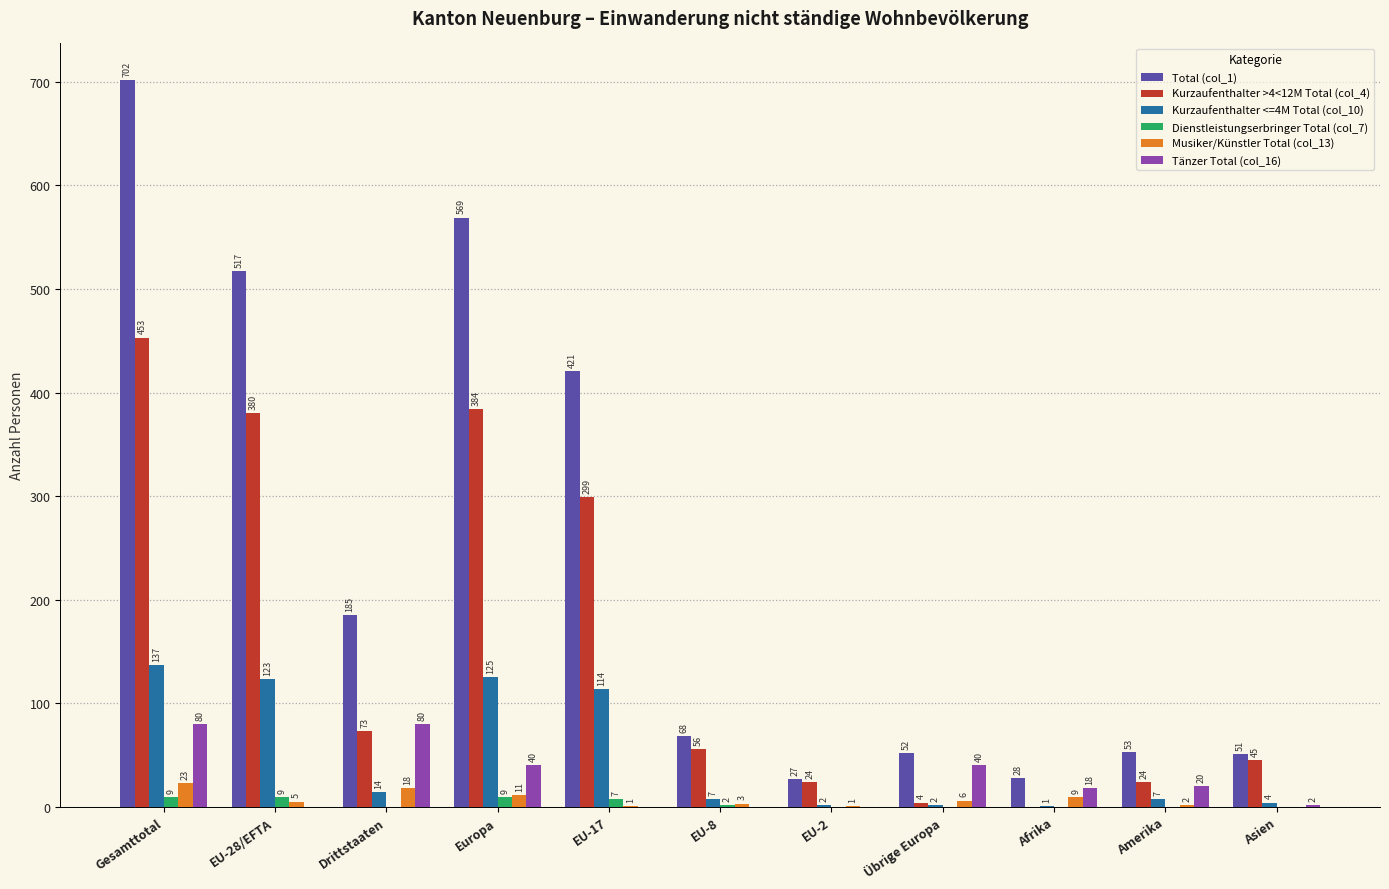

Reading left to right, transcribe all the data shown in this chart.

Total (col_1): Gesamttotal=702	EU-28/EFTA=517	Drittstaaten=185	Europa=569	EU-17=421	EU-8=68	EU-2=27	Übrige Europa=52	Afrika=28	Amerika=53	Asien=51
Kurzaufenthalter >4<12M Total (col_4): Gesamttotal=453	EU-28/EFTA=380	Drittstaaten=73	Europa=384	EU-17=299	EU-8=56	EU-2=24	Übrige Europa=4	Afrika=0	Amerika=24	Asien=45
Kurzaufenthalter <=4M Total (col_10): Gesamttotal=137	EU-28/EFTA=123	Drittstaaten=14	Europa=125	EU-17=114	EU-8=7	EU-2=2	Übrige Europa=2	Afrika=1	Amerika=7	Asien=4
Dienstleistungserbringer Total (col_7): Gesamttotal=9	EU-28/EFTA=9	Drittstaaten=0	Europa=9	EU-17=7	EU-8=2	EU-2=0	Übrige Europa=0	Afrika=0	Amerika=0	Asien=0
Musiker/Künstler Total (col_13): Gesamttotal=23	EU-28/EFTA=5	Drittstaaten=18	Europa=11	EU-17=1	EU-8=3	EU-2=1	Übrige Europa=6	Afrika=9	Amerika=2	Asien=0
Tänzer Total (col_16): Gesamttotal=80	EU-28/EFTA=0	Drittstaaten=80	Europa=40	EU-17=0	EU-8=0	EU-2=0	Übrige Europa=40	Afrika=18	Amerika=20	Asien=2